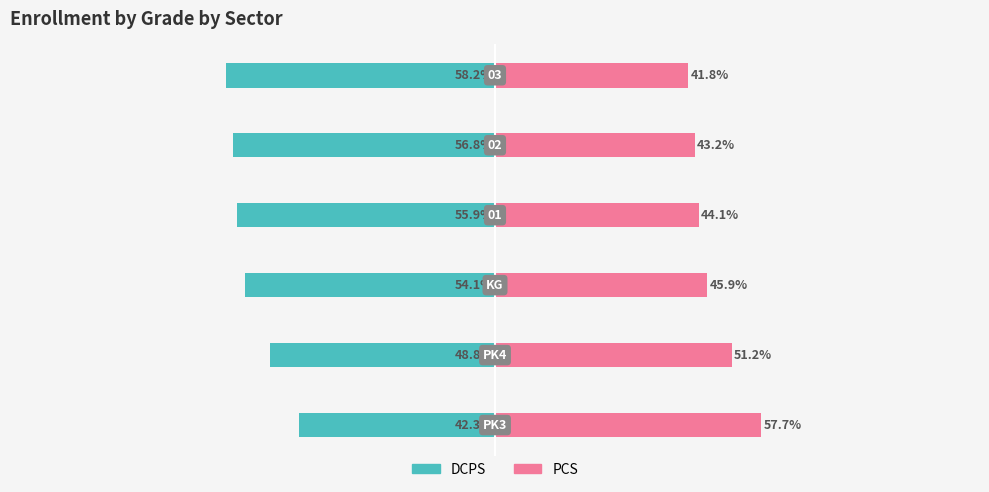

How many bars are there in total?

12